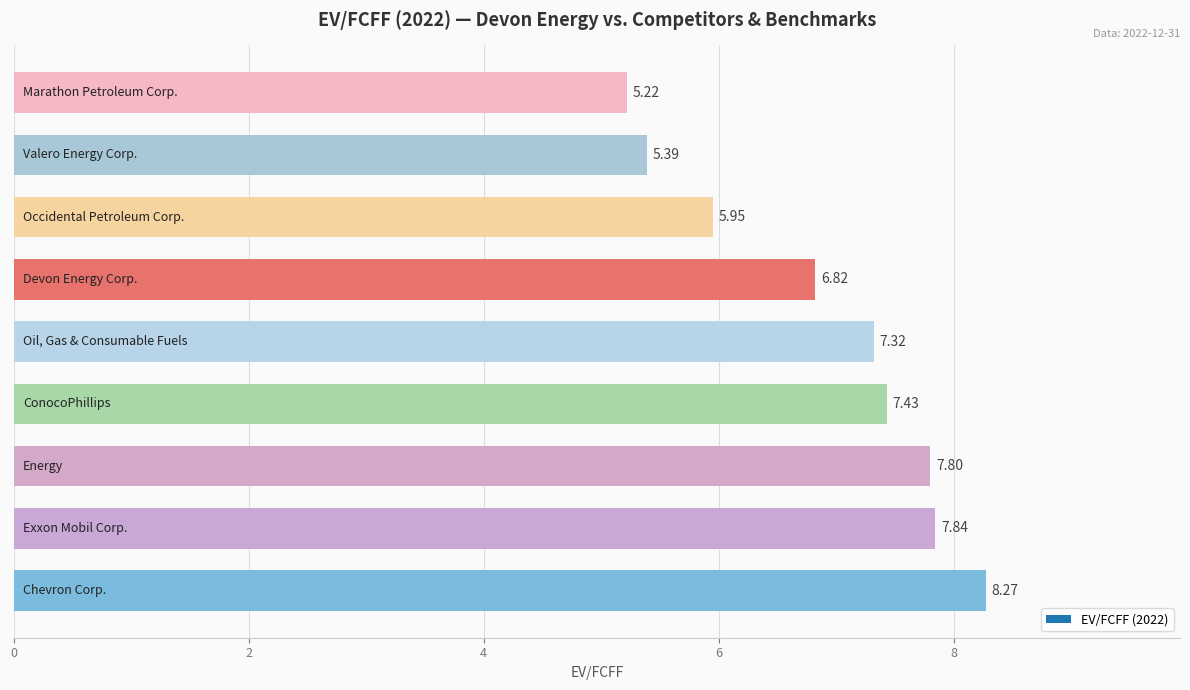

What is the difference between the second highest and minimum values?

2.6